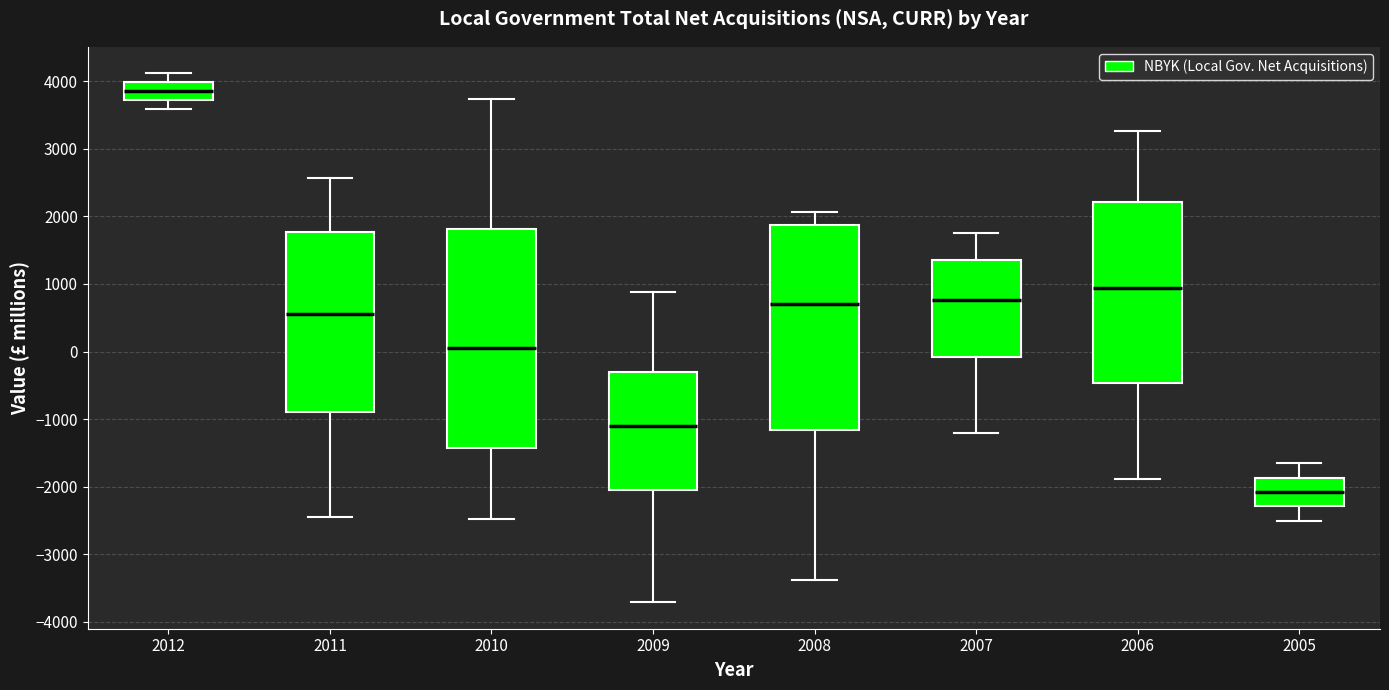

Which box's median line is the lowest?

2005